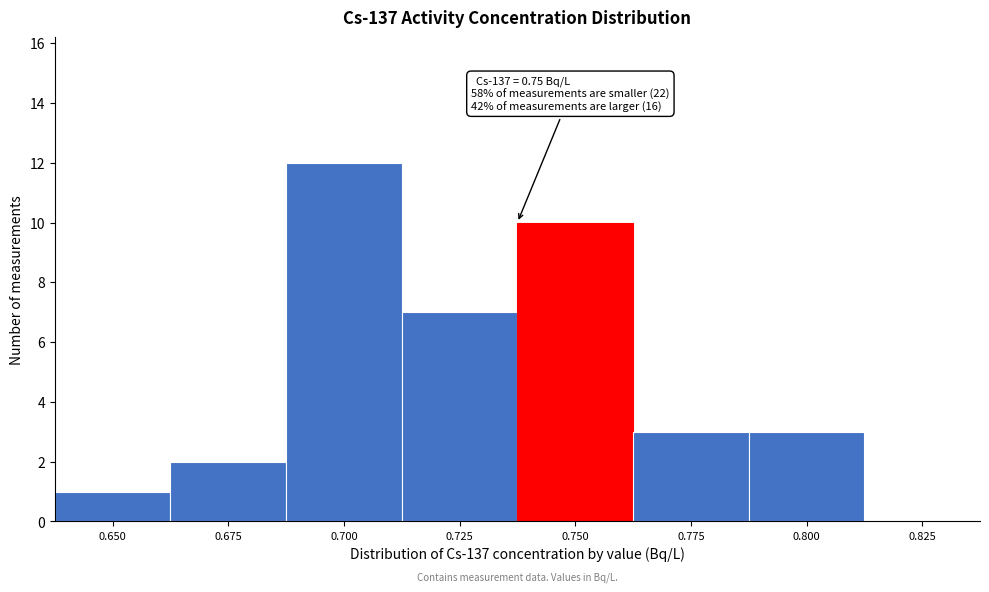

Reading left to right, what are all the values shown in this chart?

0.650=1	0.675=2	0.700=12	0.725=7	0.750=10	0.775=3	0.800=3	0.825=0